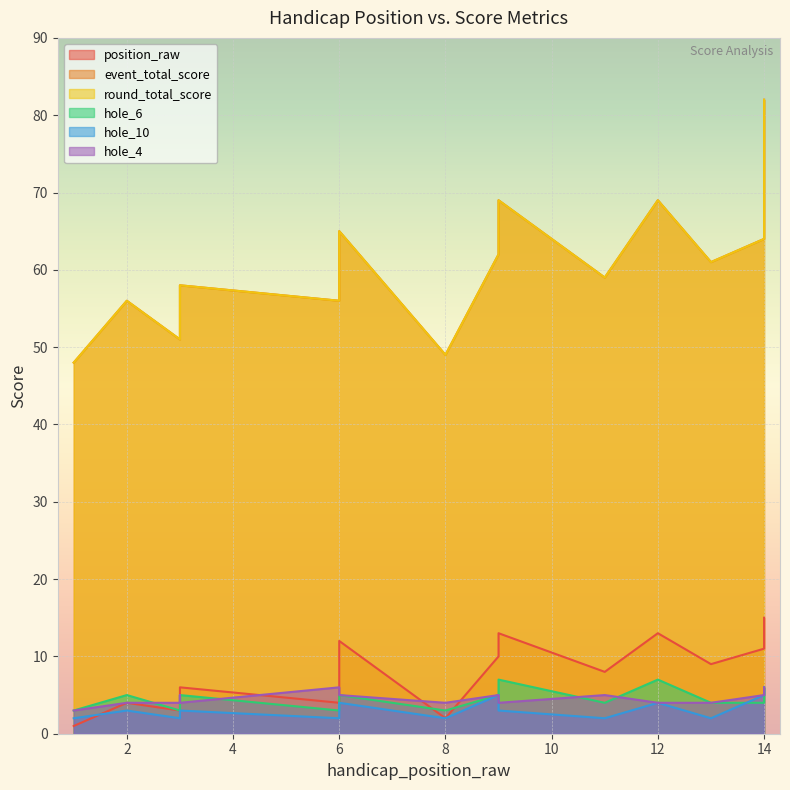

True or false: position_raw and event_total_score intersect in this chart.

False